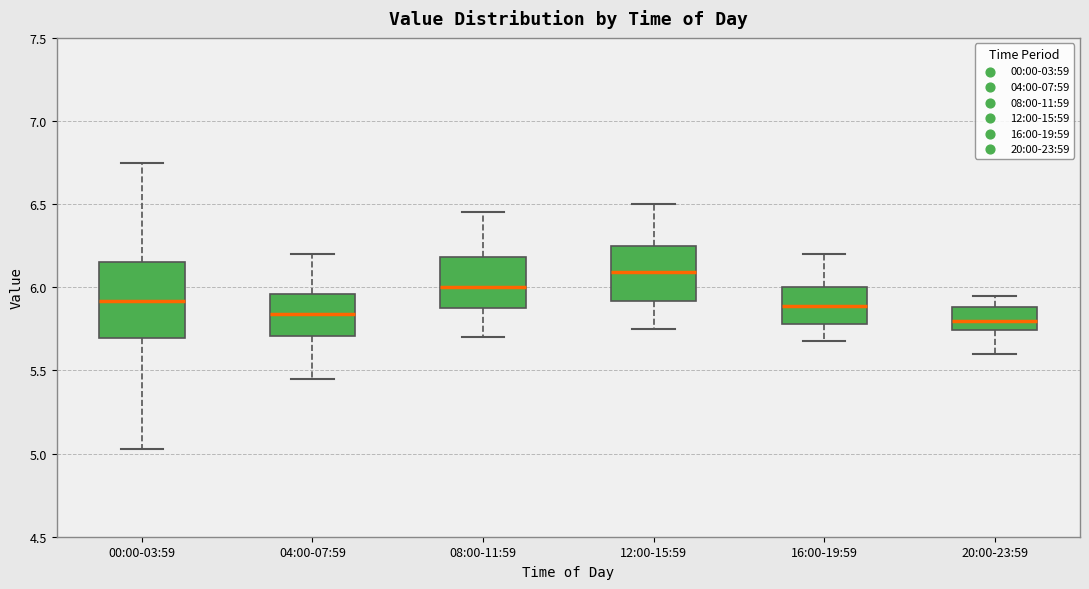

Reading left to right, transcribe this box plot: for each box, give where its median line is, the range the box spans, and where its two whiskers end, as read against the y-axis. The values are not printed on the chart, so give them approximately, as read against the axis.

00:00-03:59: median 5.90, box 5.70 to 6.15, whiskers 5.05 to 6.75
04:00-07:59: median 5.85, box 5.70 to 5.95, whiskers 5.45 to 6.20
08:00-11:59: median 6.00, box 5.90 to 6.20, whiskers 5.70 to 6.45
12:00-15:59: median 6.10, box 5.90 to 6.25, whiskers 5.75 to 6.50
16:00-19:59: median 5.90, box 5.80 to 6.00, whiskers 5.70 to 6.20
20:00-23:59: median 5.80, box 5.75 to 5.90, whiskers 5.60 to 5.95